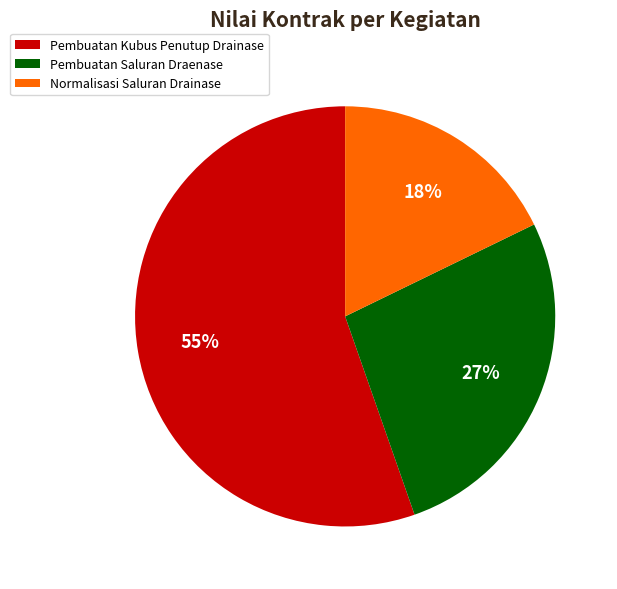

Does Pembuatan Saluran Draenase represent more than half of the total?

No